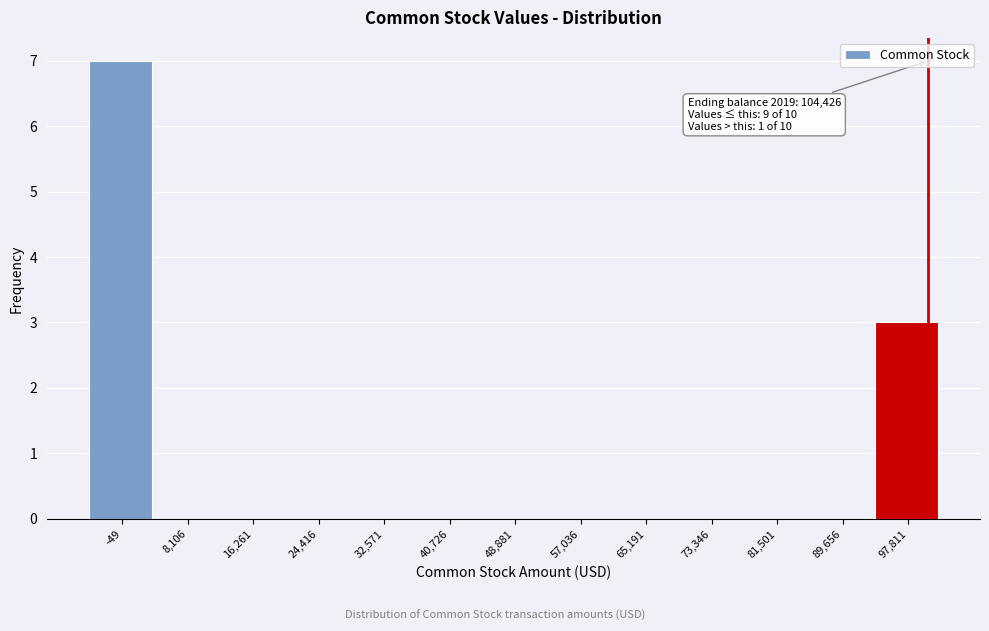

Reading right to left, list all the values displayed in this chart.

97,811=3	89,656=0	81,501=0	73,346=0	65,191=0	57,036=0	48,881=0	40,726=0	32,571=0	24,416=0	16,261=0	8,106=0	-49=7